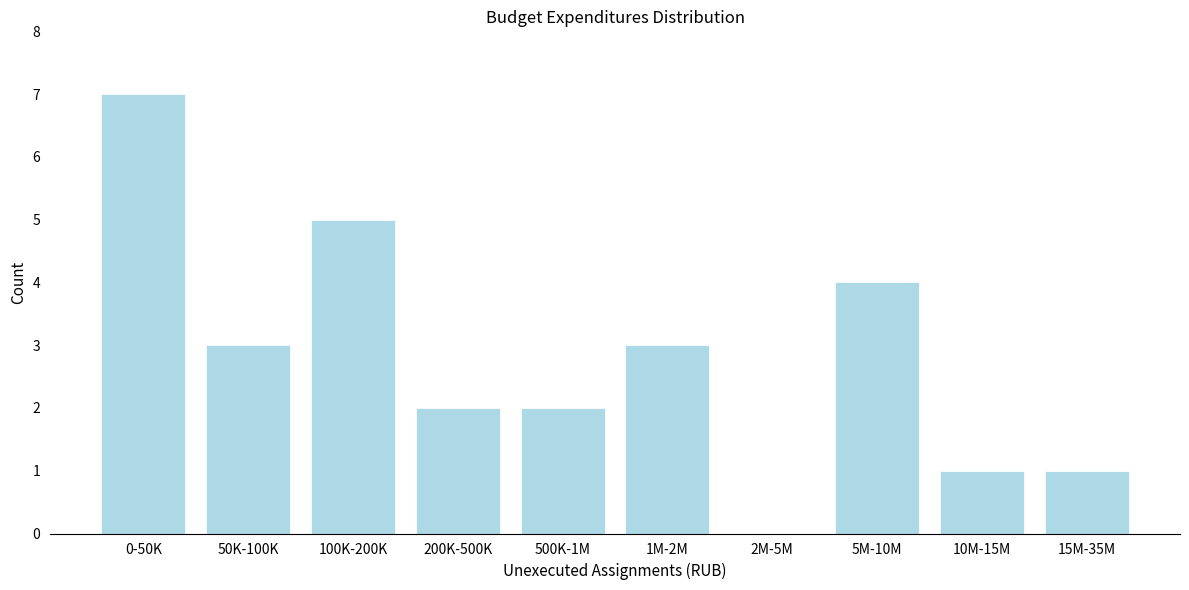

Reading left to right, what are all the values shown in this chart?

0-50K=7	50K-100K=3	100K-200K=5	200K-500K=2	500K-1M=2	1M-2M=3	2M-5M=0	5M-10M=4	10M-15M=1	15M-35M=1